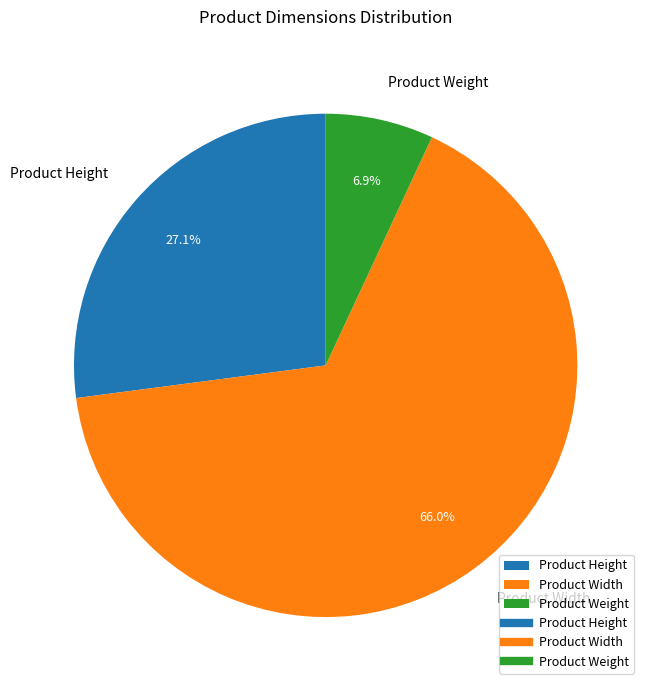

To the nearest percent, what is the combined percentage of Product Weight and Product Width?

73%